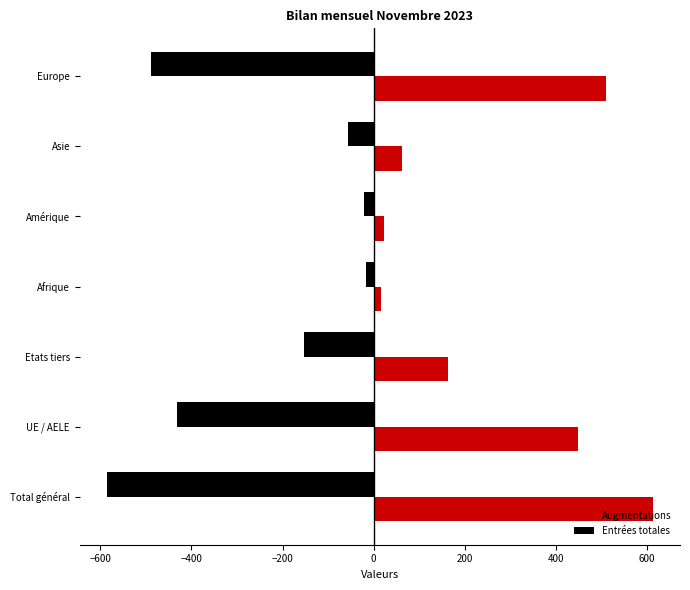

Rank the series by their average value, from highest to lowest.

Augmentations, Entrées totales